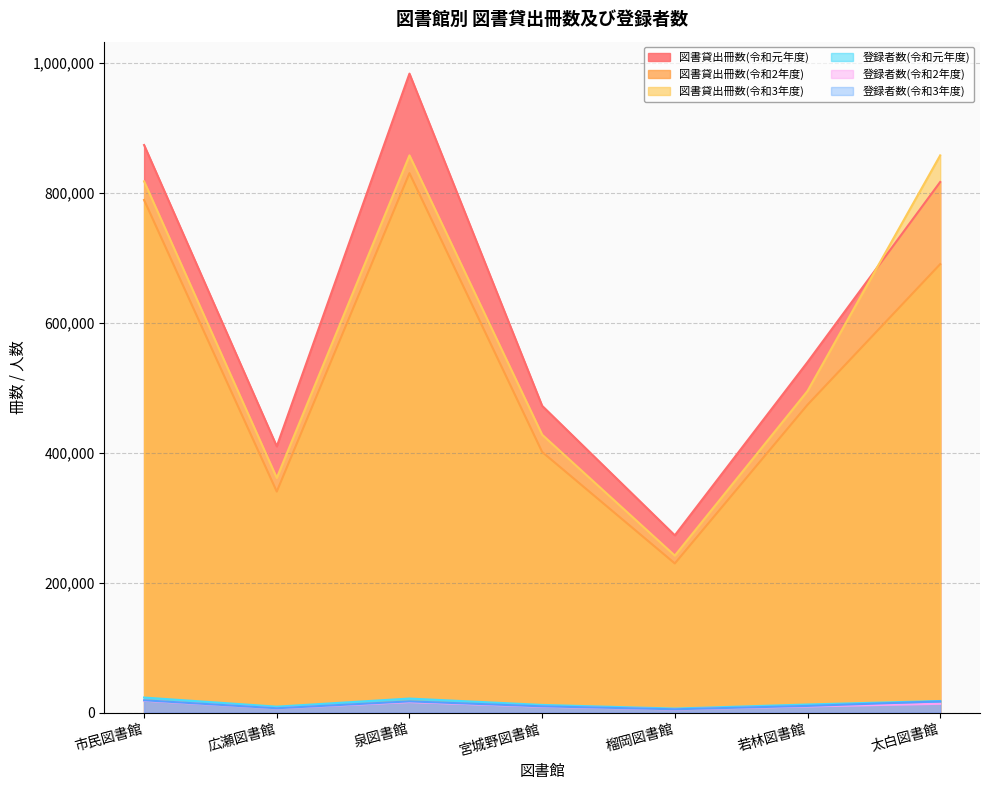

What are all the series names shown in the legend?

図書貸出冊数(令和元年度), 図書貸出冊数(令和2年度), 図書貸出冊数(令和3年度), 登録者数(令和元年度), 登録者数(令和2年度), 登録者数(令和3年度)